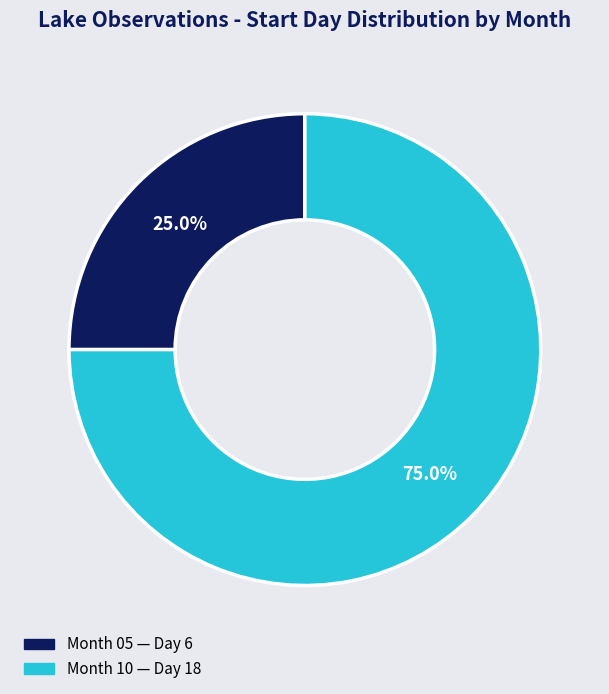

Is there any slice that represents more than half of the pie?

Yes